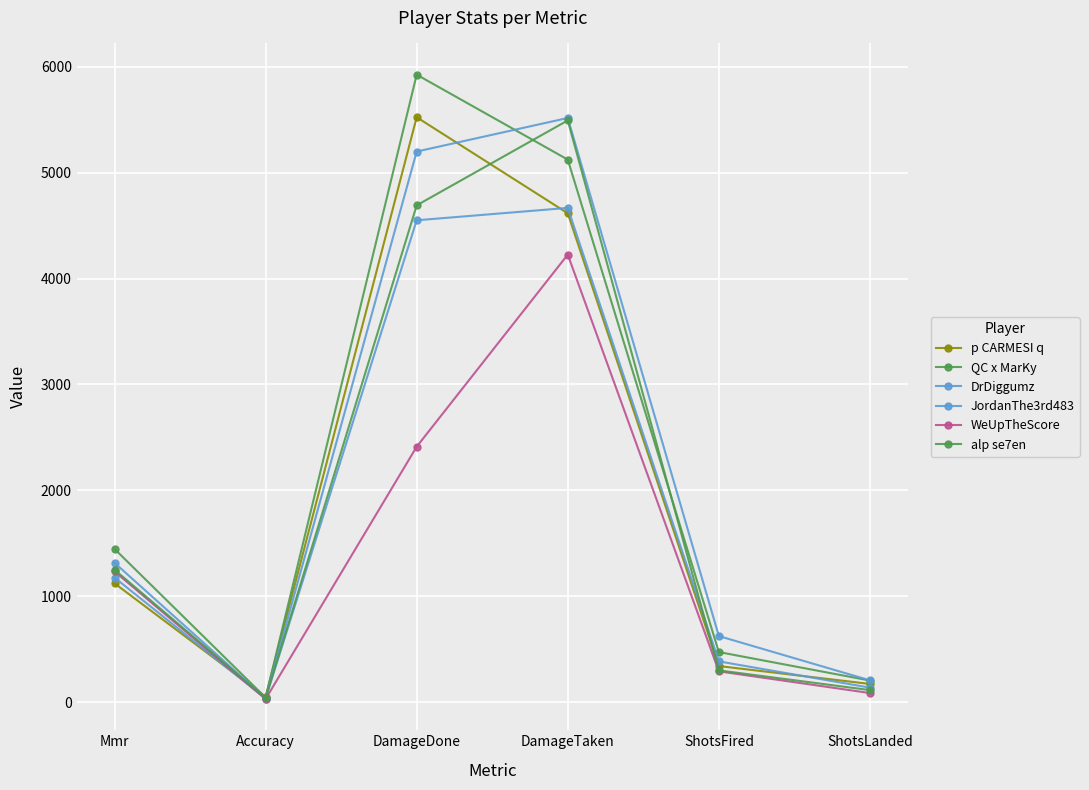

How many interior local valleys does the DrDiggumz series have?

1